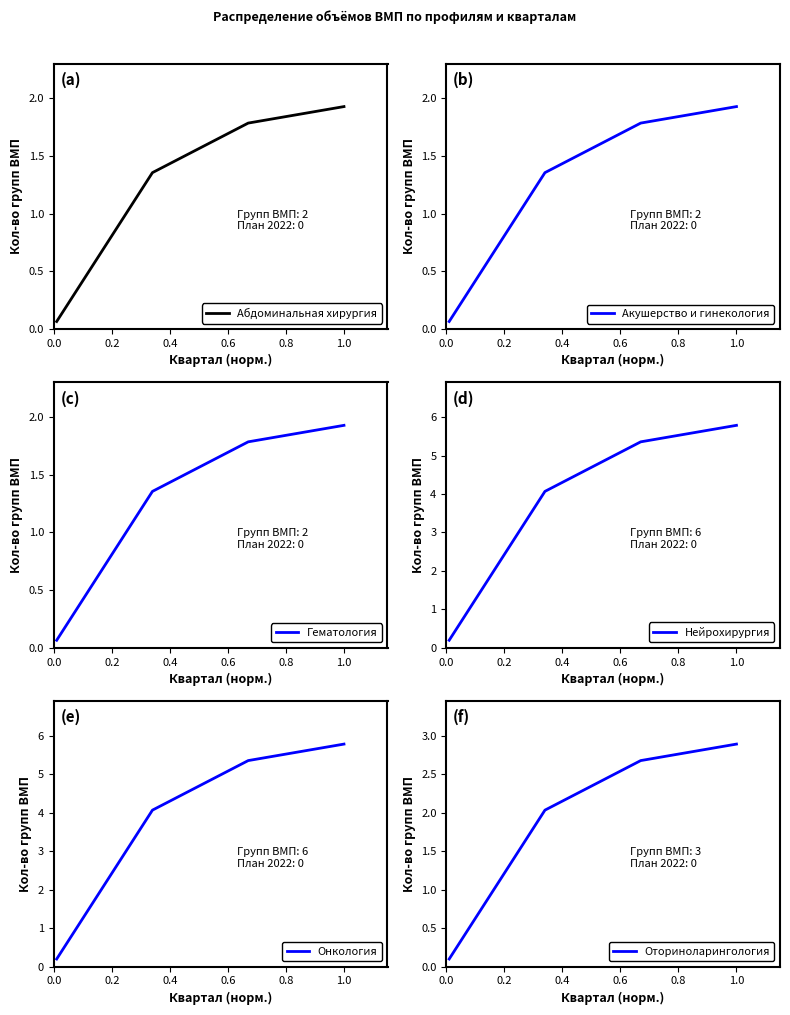

True or false: Акушерство и гинекология has more than 1 interior local peaks.

False